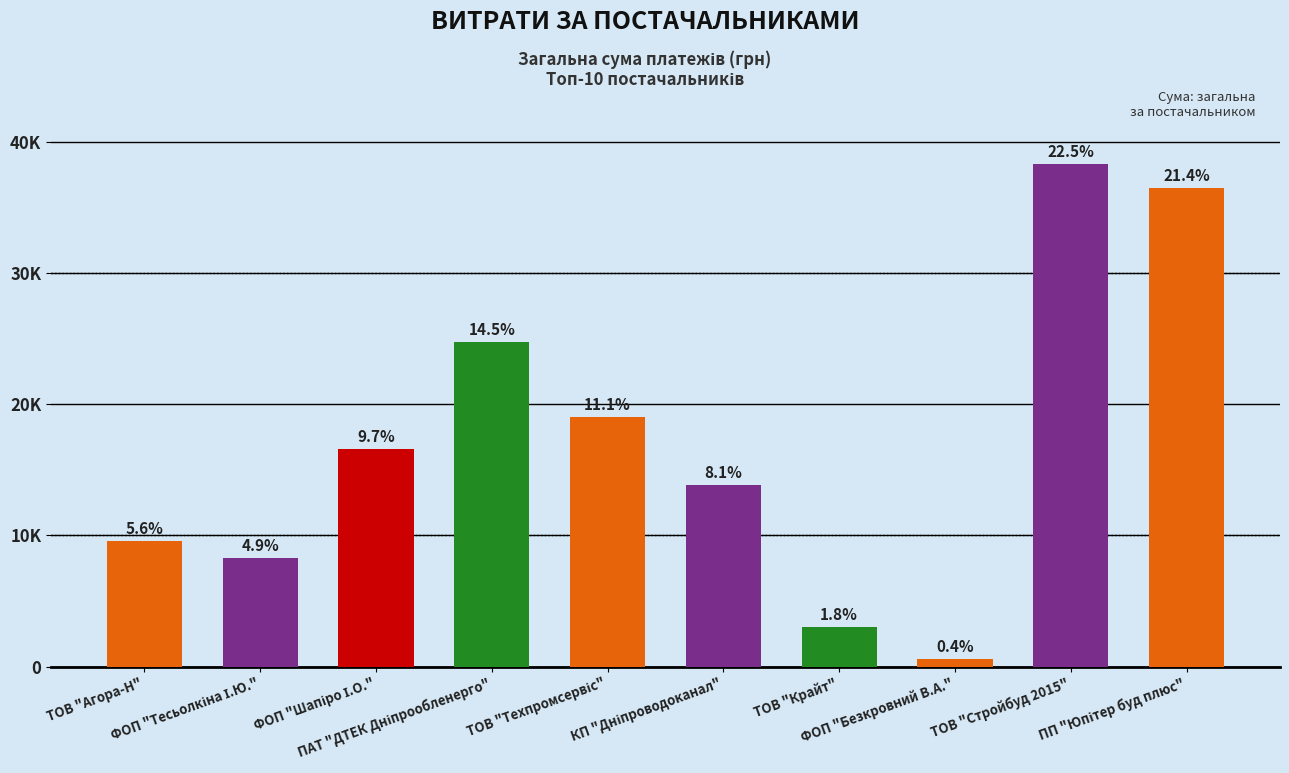

List the labels in order of value, largest first.

ТОВ "Стройбуд 2015", ПП "Юпітер буд плюс", ПАТ "ДТЕК Дніпрообленерго", ТОВ "Техпромсервіс", ФОП "Шапіро І.О.", КП "Дніпроводоканал", ТОВ "Агора-Н", ФОП "Тесьолкіна І.Ю.", ТОВ "Крайт", ФОП "Безкровний В.А."